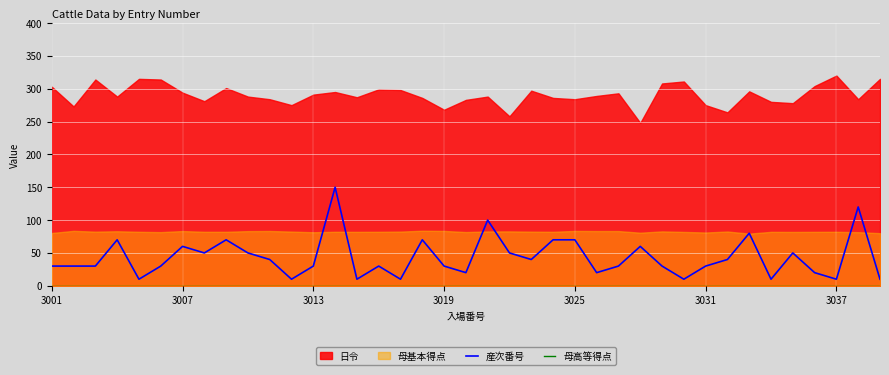

What is the sum of all 産次番号 values?

1680